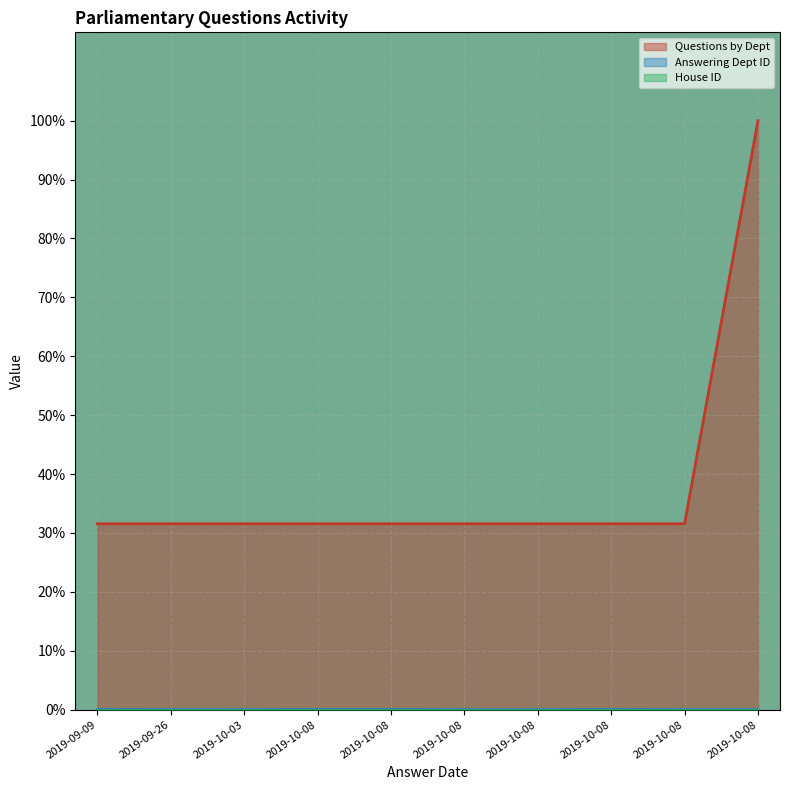

Which category has the lowest value in the Questions by Dept series?

2019-10-08